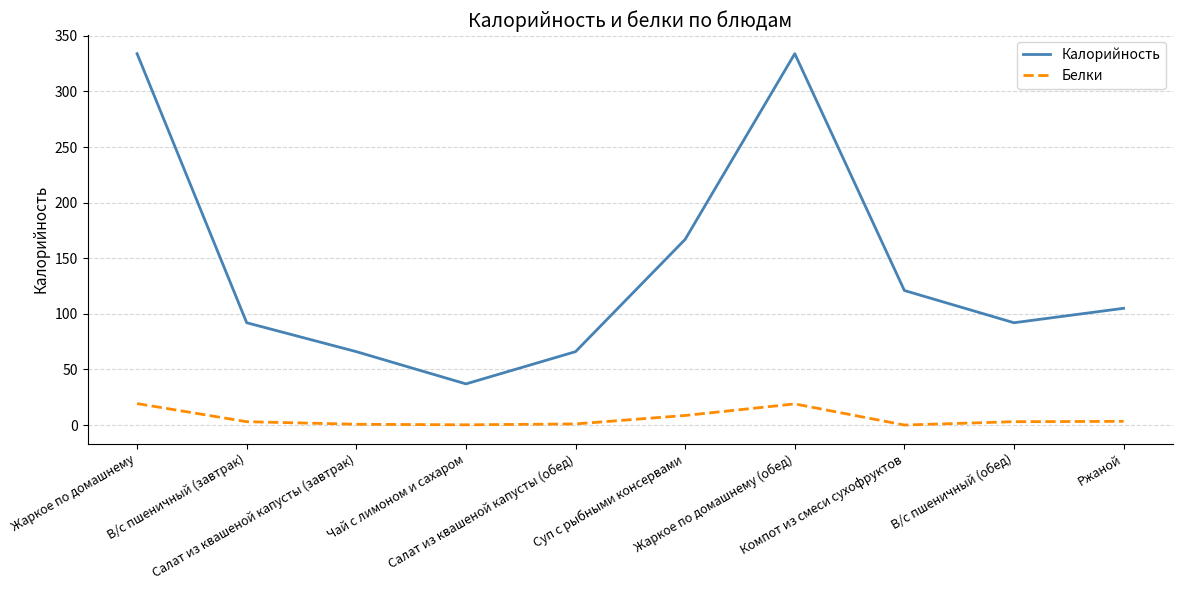

Is it true that Калорийность equals 37.0 at Чай с лимоном и сахаром?

True